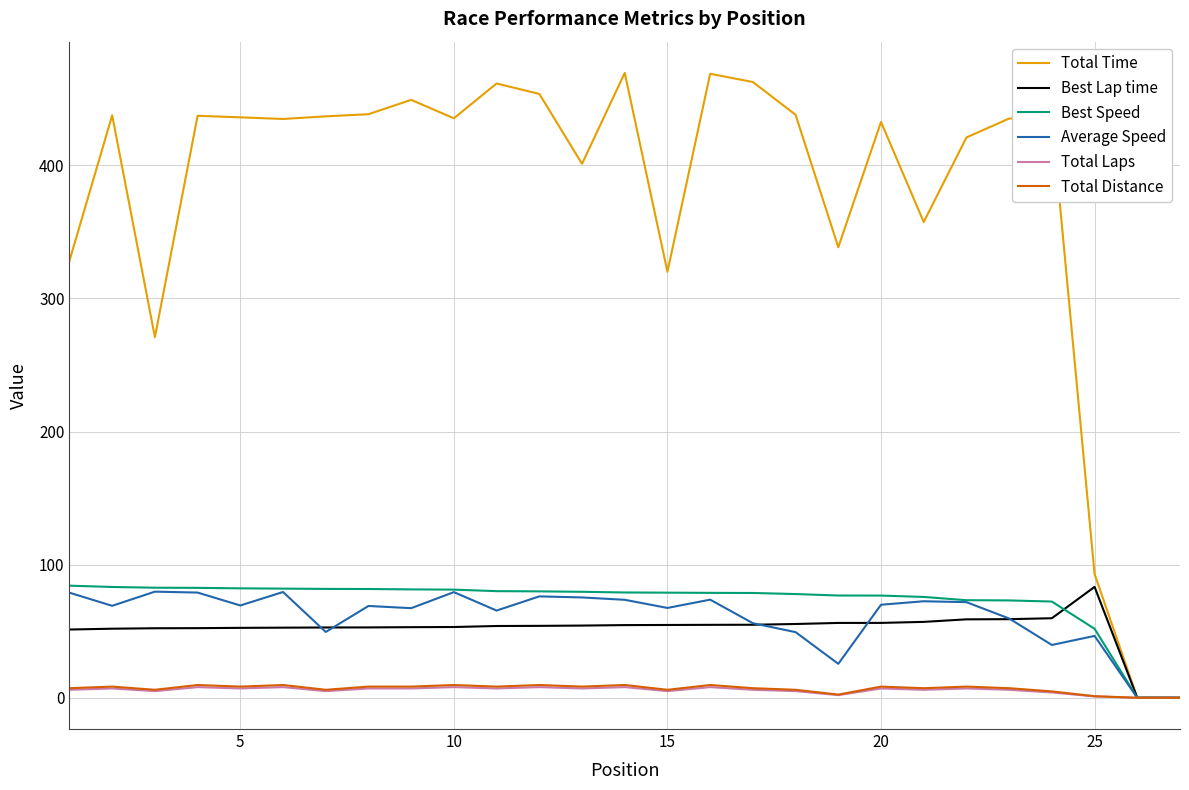

Does the chart display data point markers on the line(s)?

No